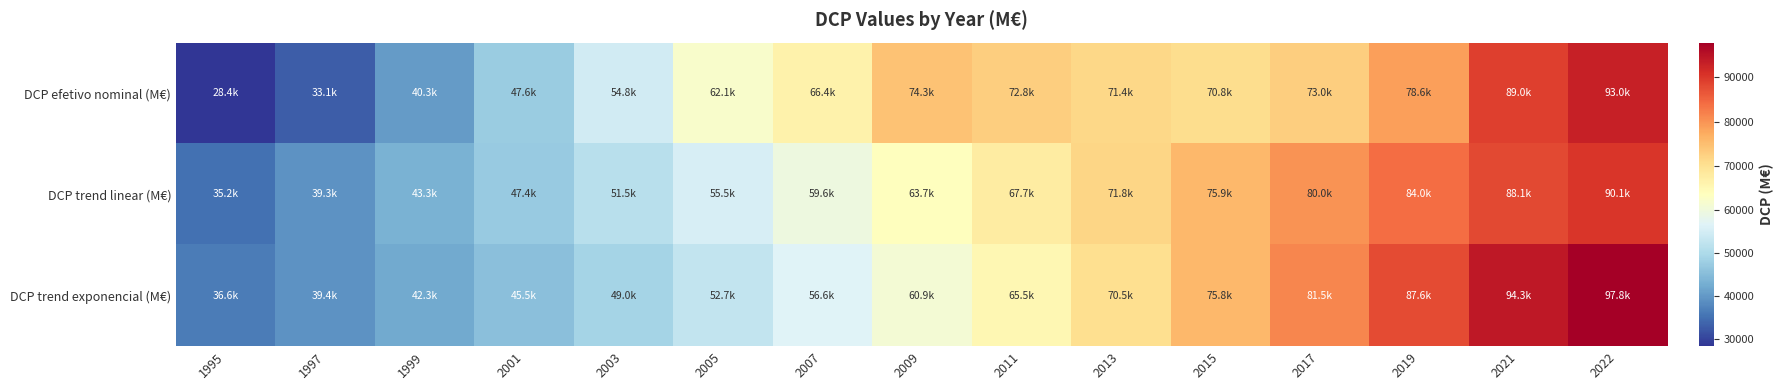

Reading left to right, list all the values displayed in this chart.

DCP efetivo nominal (M€): 1995=28393.2	1997=33072.3	1999=40267.2	2001=47648.3	2003=54782.0	2005=62073.8	2007=66401.1	2009=74332.7	2011=72802.1	2013=71444.9	2015=70757.2	2017=72972.8	2019=78587.1	2021=89026.0	2022=92992.1
DCP trend linear (M€): 1995=35181.4	1997=39252.2	1999=43323.0	2001=47393.8	2003=51464.6	2005=55535.4	2007=59606.2	2009=63677.0	2011=67747.8	2013=71818.6	2015=75889.4	2017=79960.2	2019=84031.0	2021=88101.8	2022=90137.2
DCP trend exponencial (M€): 1995=36588.9	1997=39351.9	1999=42323.6	2001=45519.7	2003=48957.1	2005=52654.1	2007=56630.3	2009=60906.8	2011=65506.2	2013=70452.9	2015=75773.2	2017=81495.2	2019=87649.4	2021=94268.3	2022=97762.8